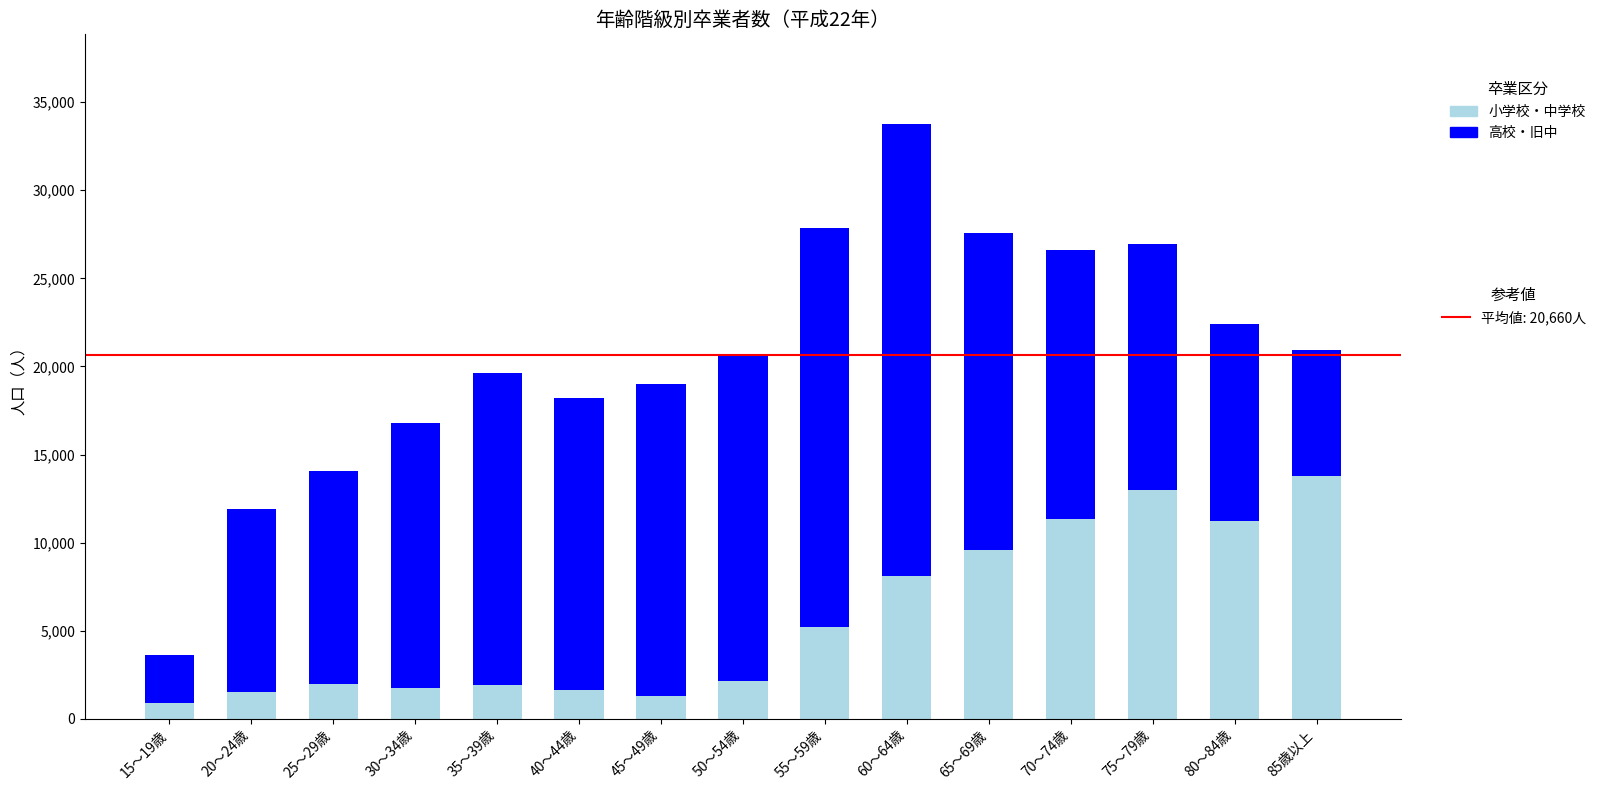

At which category is the sum across all series the highest?

60～64歳